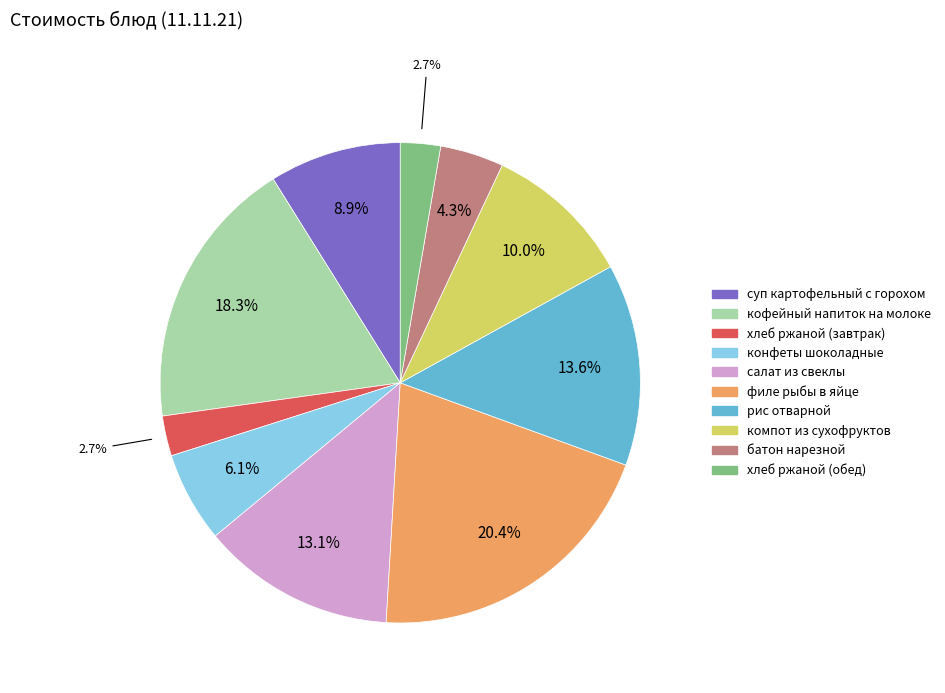

What percentage is the конфеты шоколадные slice, to the nearest percent?

6%